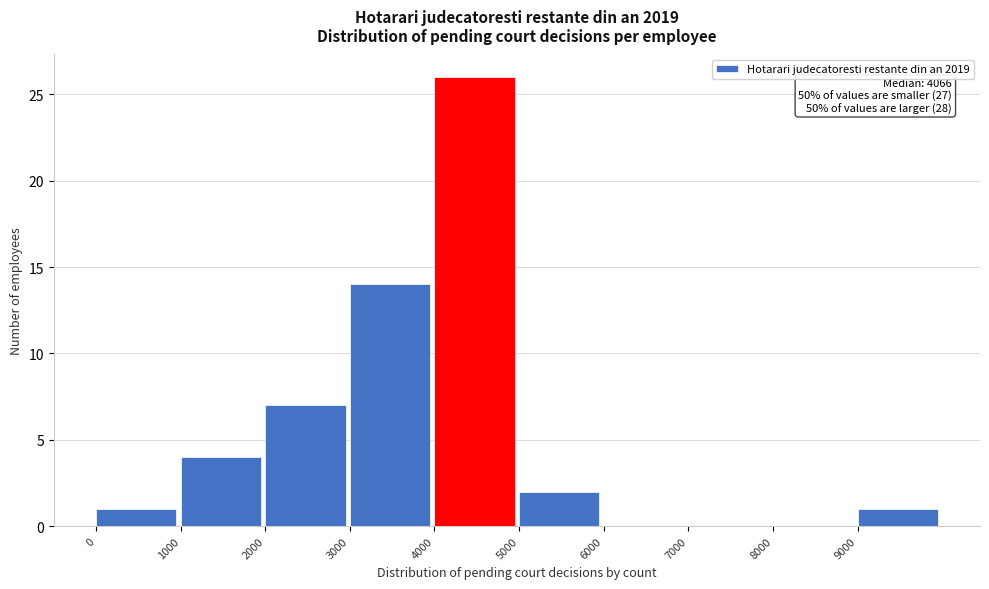

Over which range of the x-axis is the bar tallest?

4000 to 5000